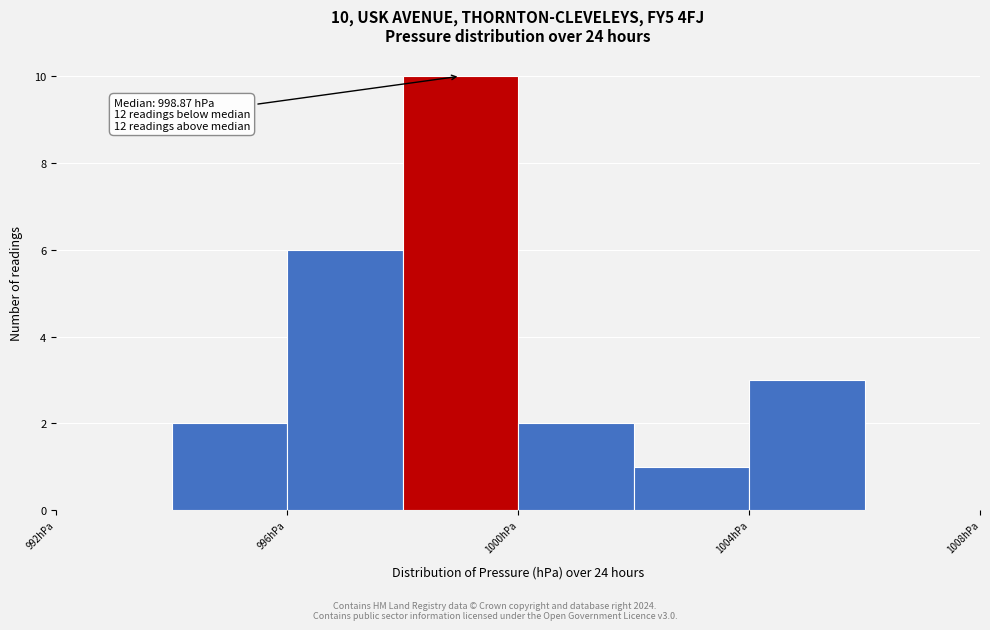

Which range on the x-axis has the tallest bar?

998 to 1000